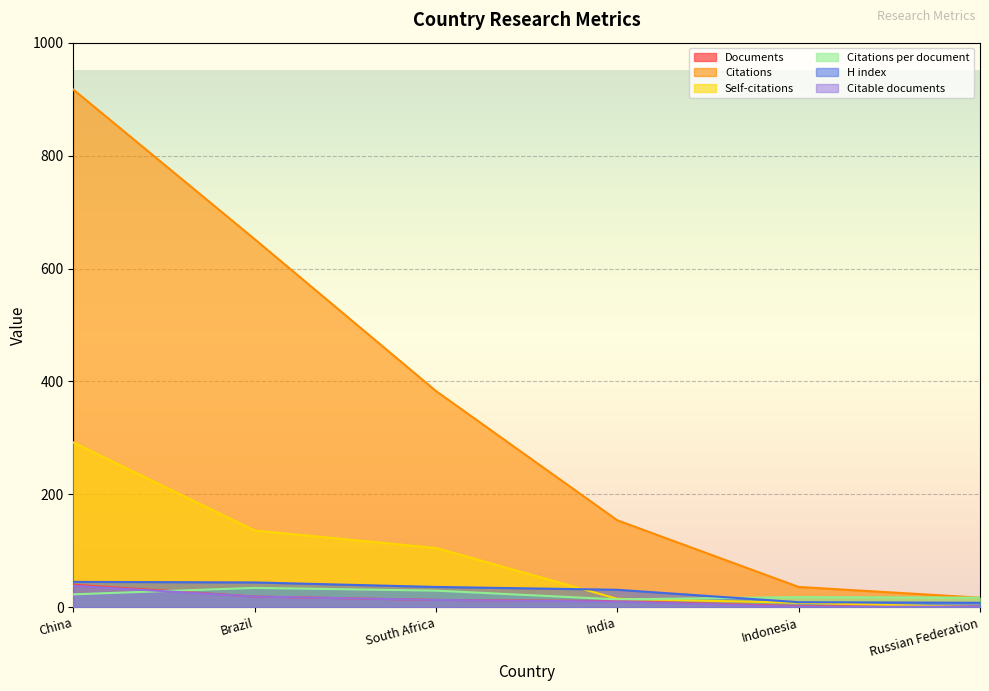

Which series has the widest spread of values?

Citations